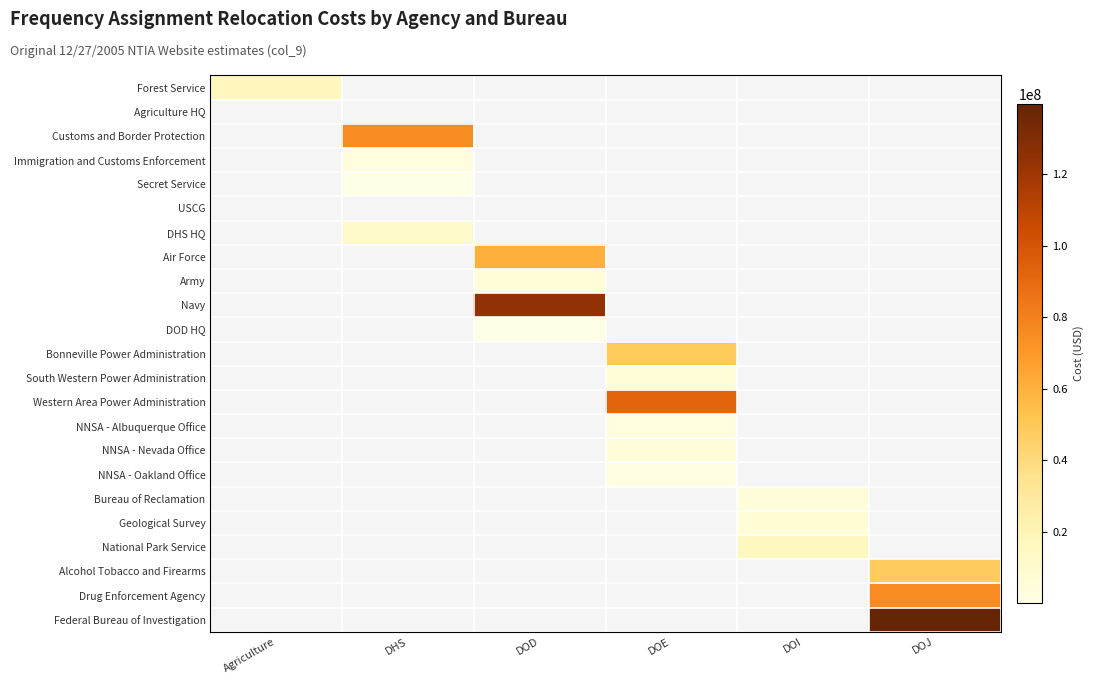

How many positive values does the South Western Power Administration series have?

1